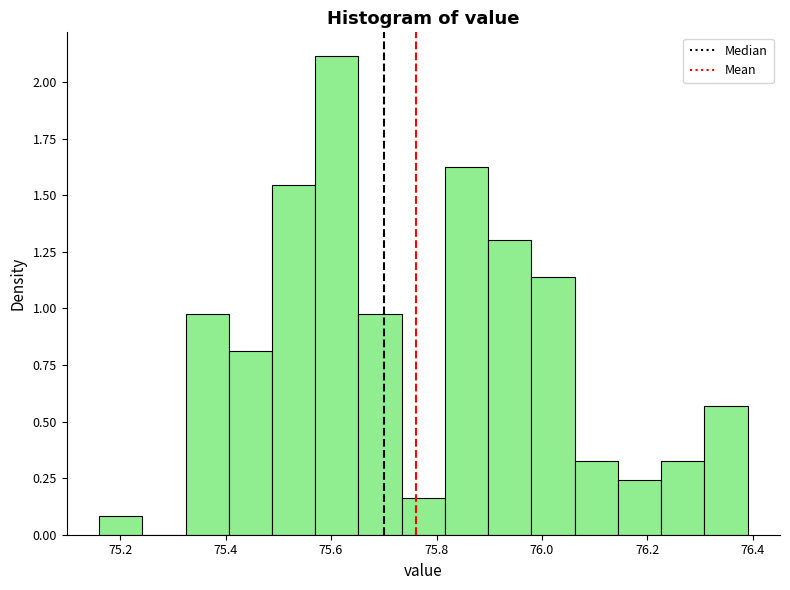

Reading left to right, list every bar in this chart as the range it spans on the x-axis followed by its height. Neither the bar edges nor the heights are printed on the chart, so give them approximately, as read against the axes.

75.160 to 75.242: 0.10
75.242 to 75.324: 0
75.324 to 75.406: 1.00
75.406 to 75.488: 0.80
75.488 to 75.570: 1.55
75.570 to 75.652: 2.10
75.652 to 75.734: 1.00
75.734 to 75.816: 0.15
75.816 to 75.898: 1.65
75.898 to 75.980: 1.30
75.980 to 76.062: 1.15
76.062 to 76.144: 0.35
76.144 to 76.226: 0.25
76.226 to 76.308: 0.35
76.308 to 76.390: 0.55